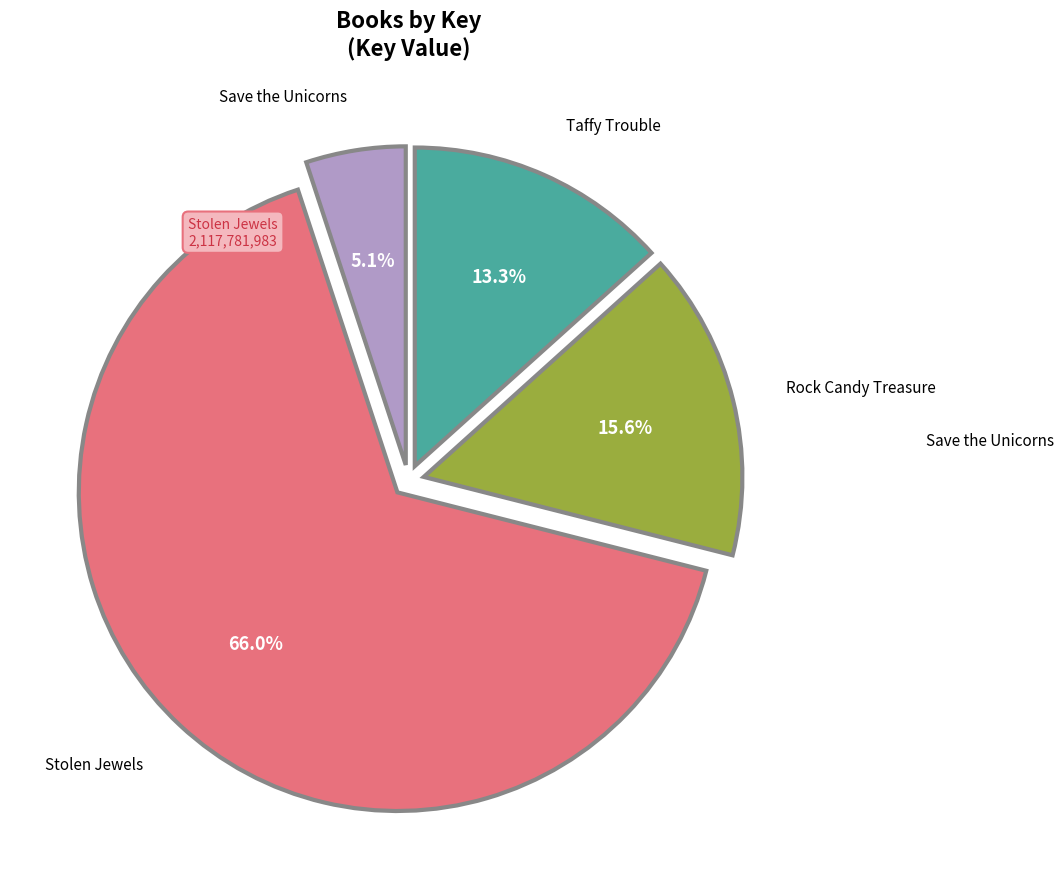

Rank the categories by value from lowest to highest.

Save the Unicorns, Taffy Trouble, Rock Candy Treasure, Stolen Jewels